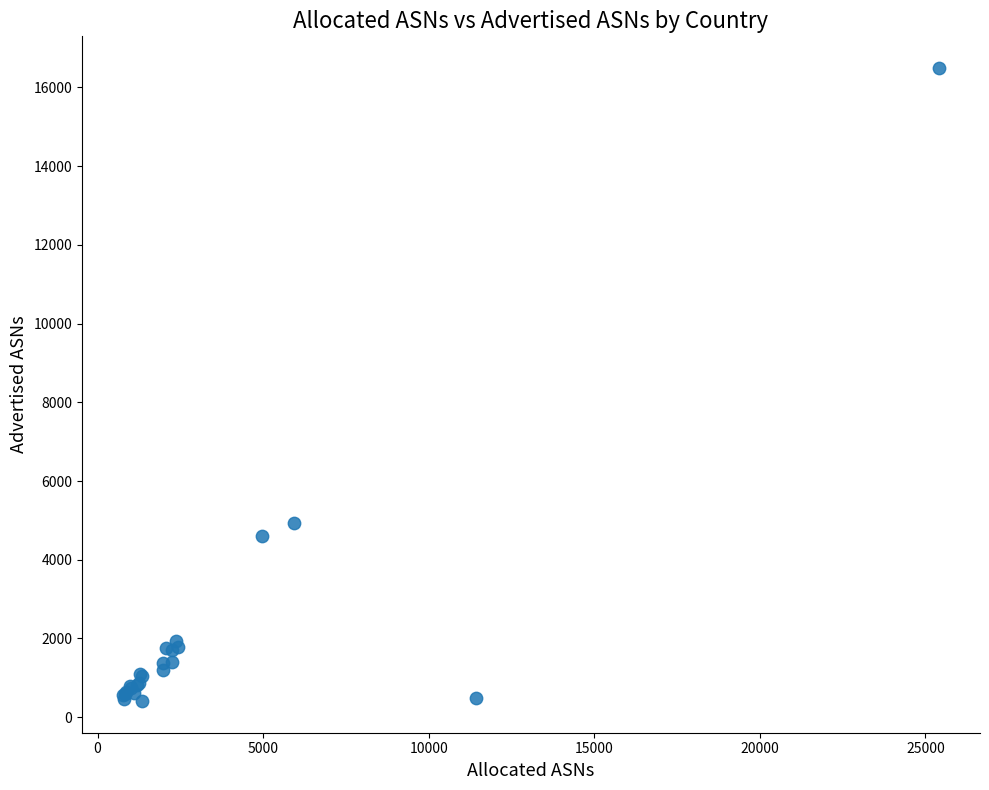

What Y value in the scatter plot is closest to 8451?

4931